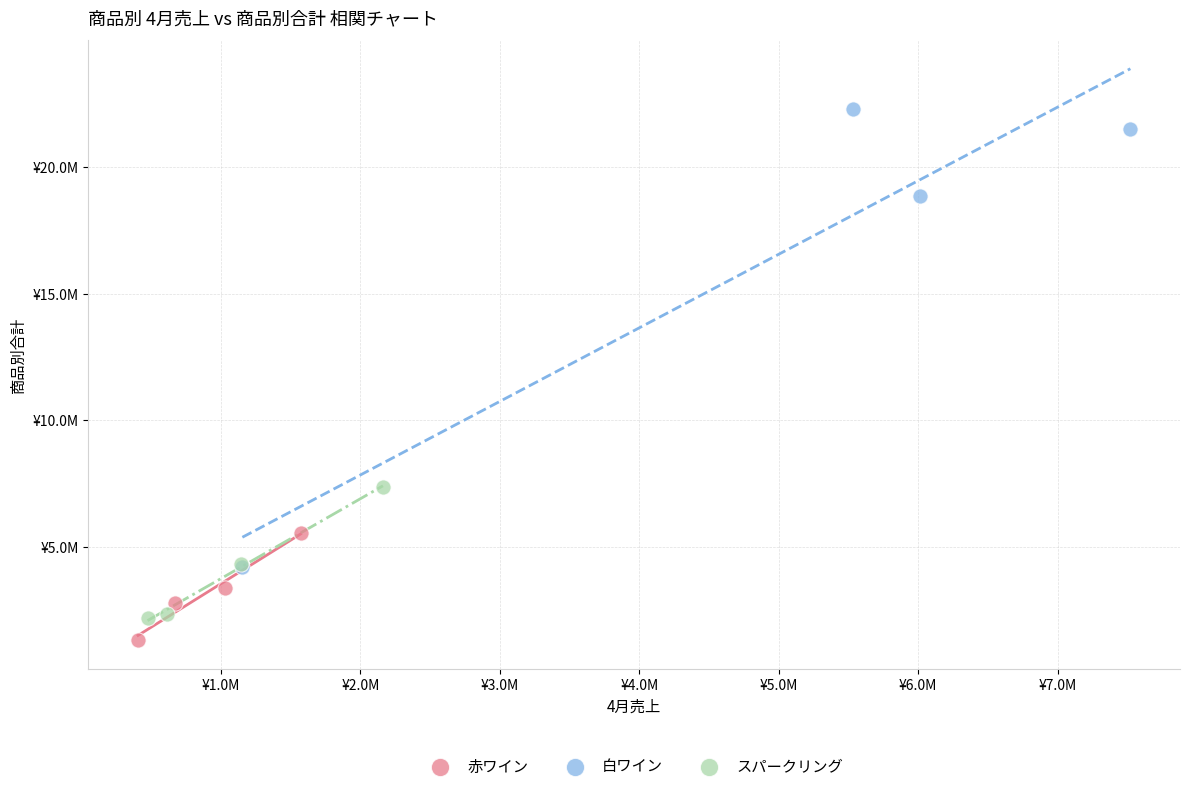

Which series has the largest Y range (max minus min)?

白ワイン